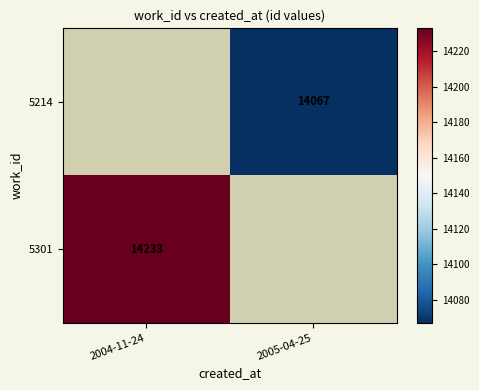

True or false: 5214 has a value of 14067 at 2005-04-25.

True